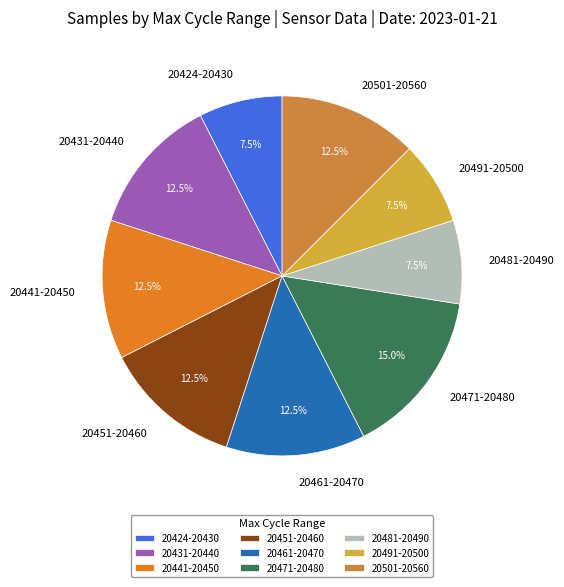

Which slice is the largest?

20471-20480